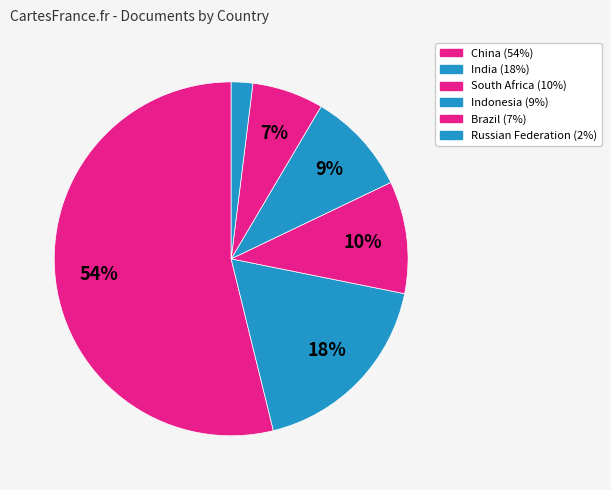

To the nearest percent, what percentage of the pie is India?

18%